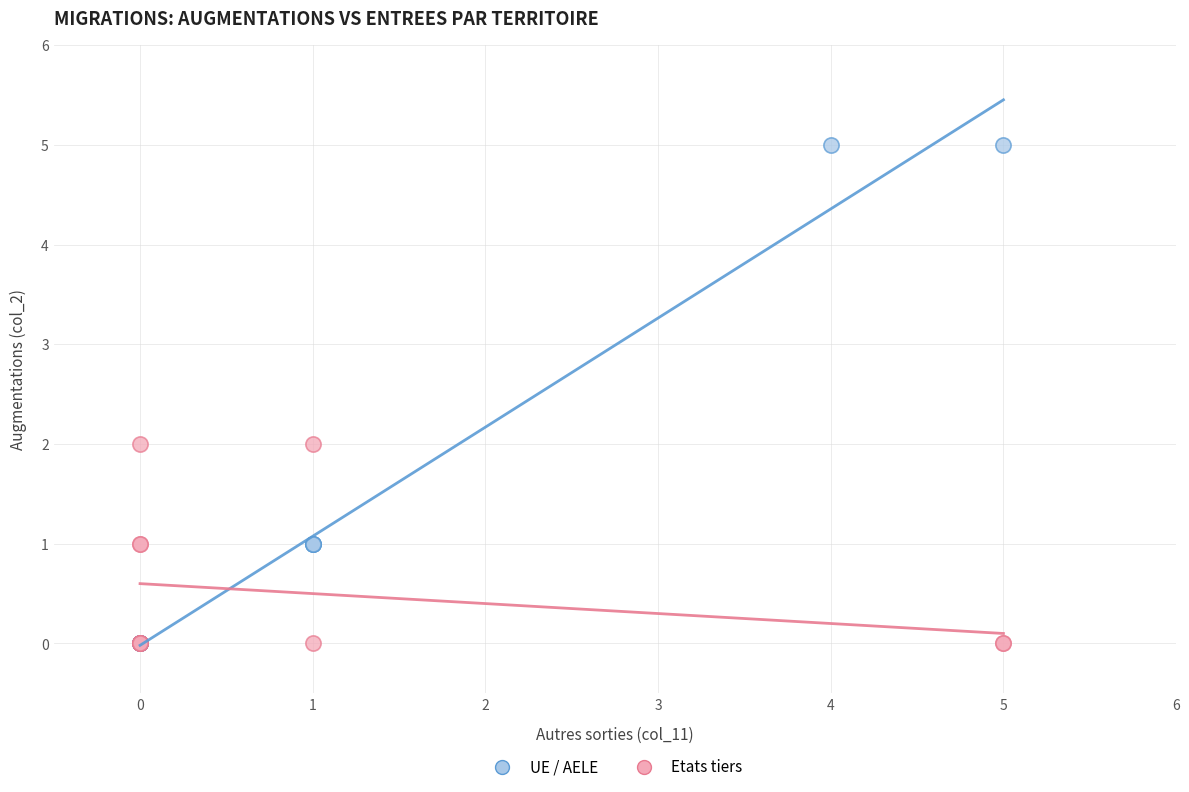

What are all the series names shown in the legend?

UE / AELE, Etats tiers